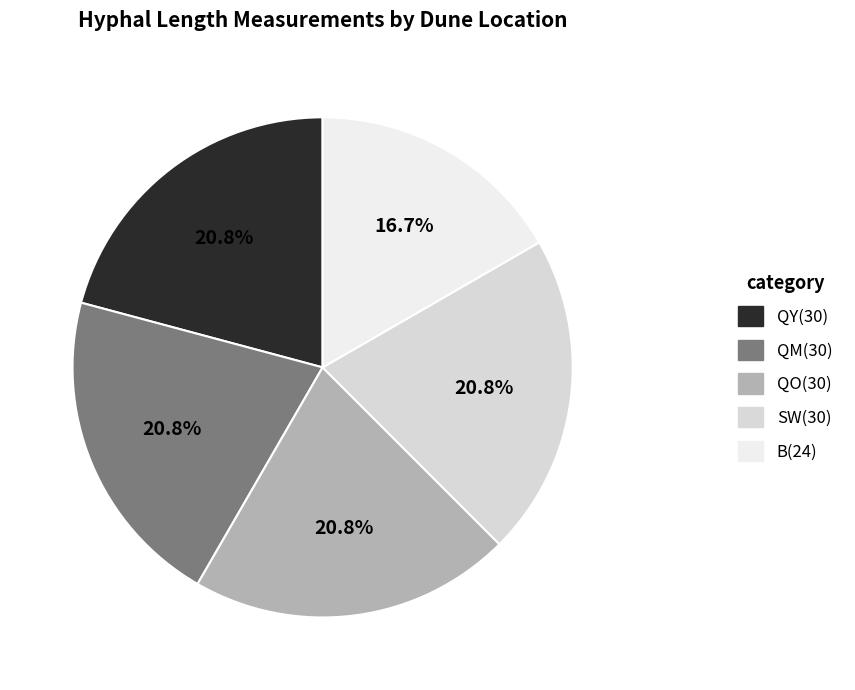

Between QO and SW, which is larger?

QO